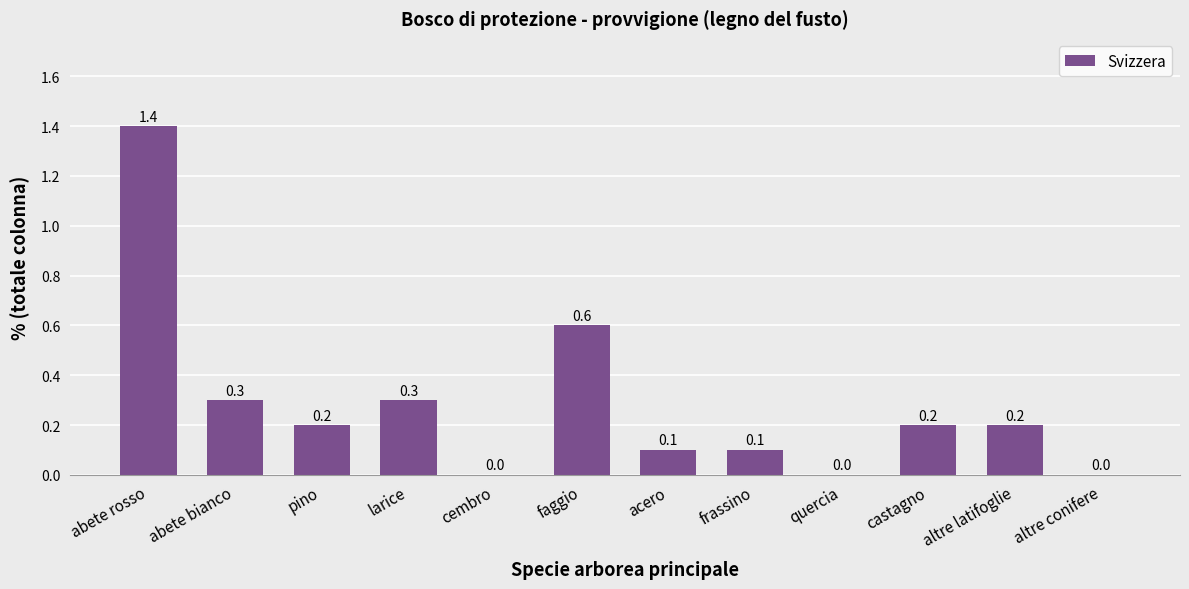

What is the sum of the values at abete bianco and faggio?

0.9